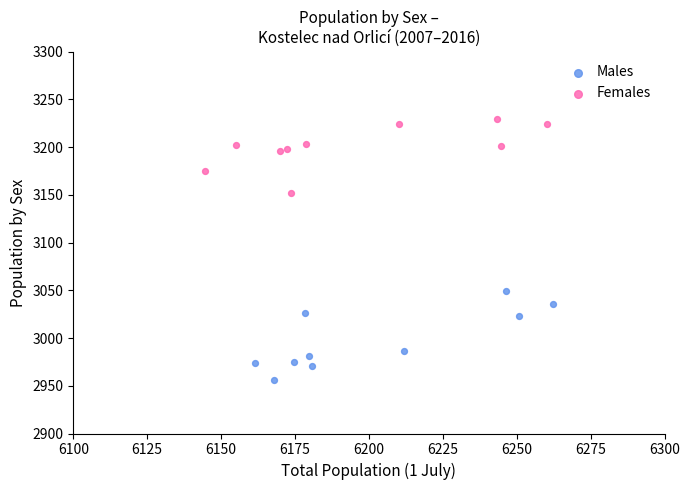

Which series contains the highest Y value?

Females